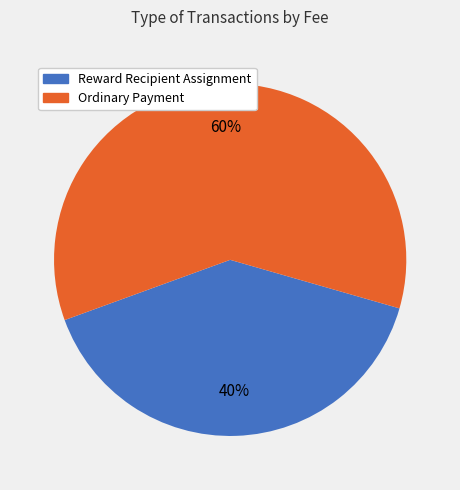

Combined, do Ordinary Payment and Reward Recipient Assignment account for over 50%?

Yes